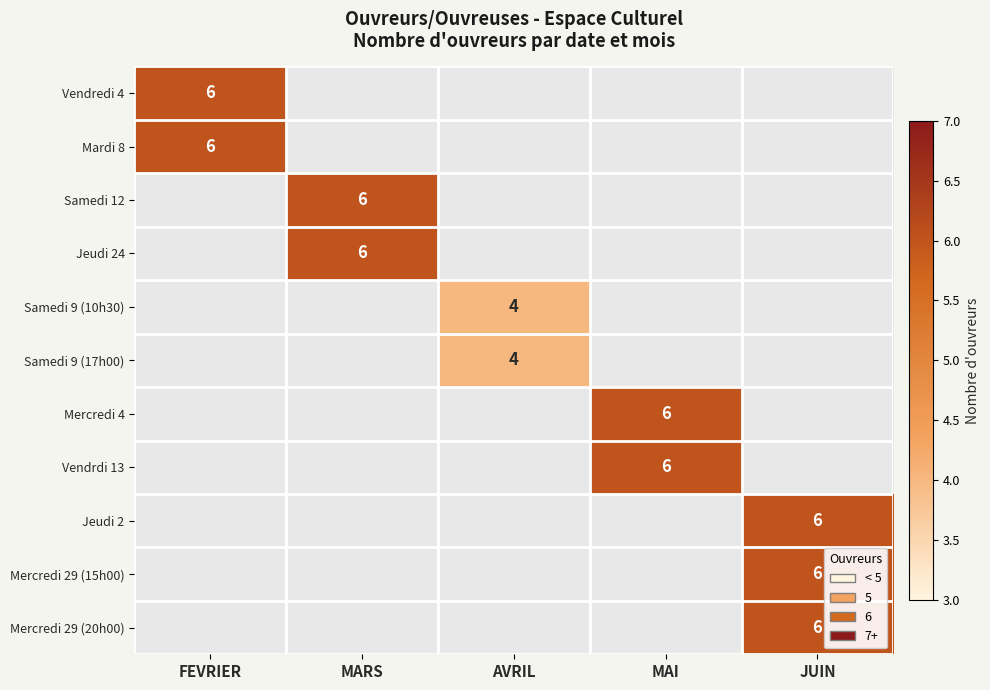

At how many categories does at least one series exceed 4?

4